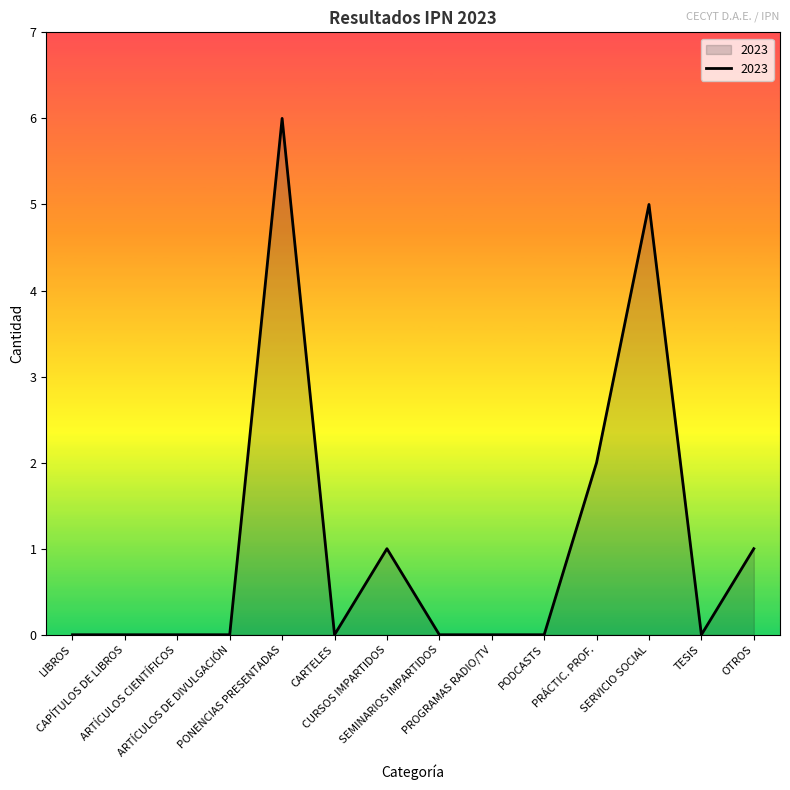

What is the difference between the maximum and minimum values?

6